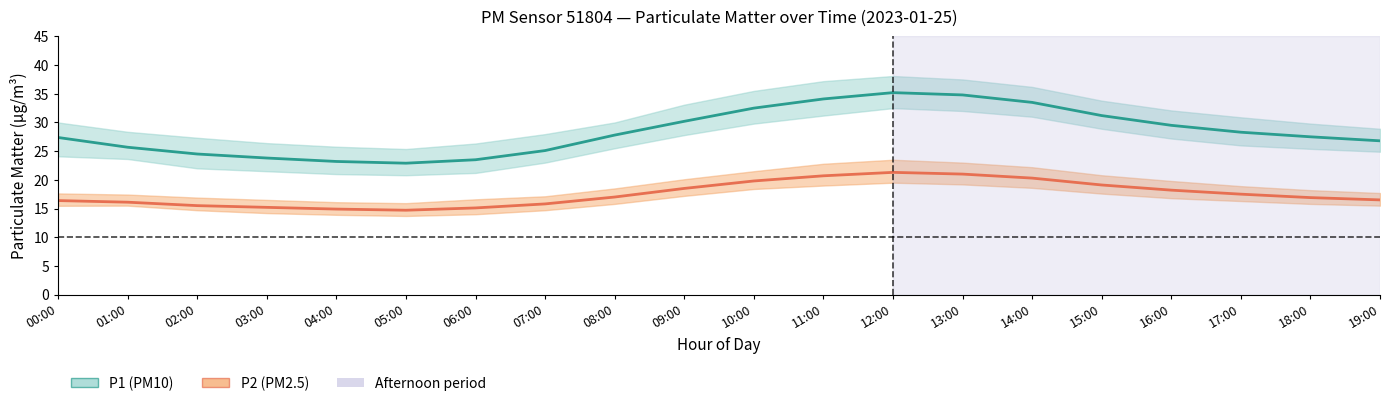

Count the number of categories in the chart.

20